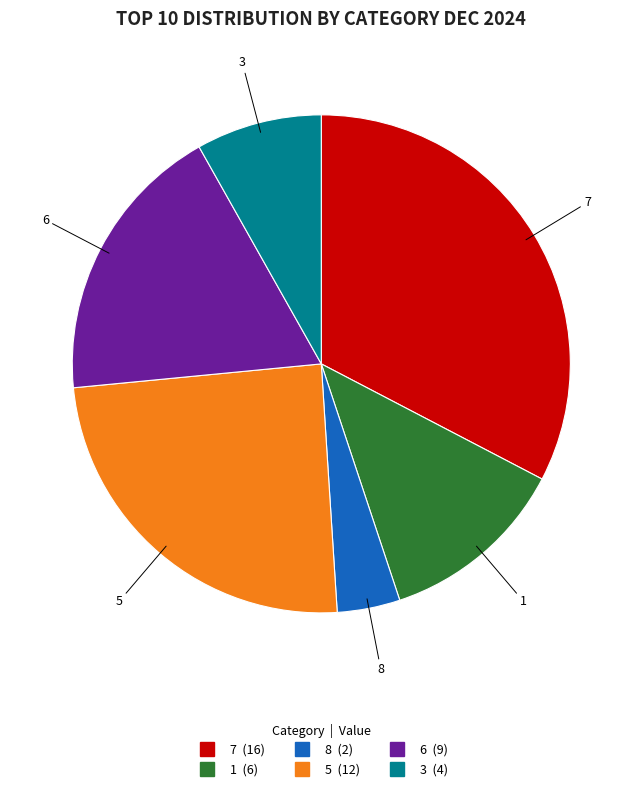

Does any single category account for the majority?

No